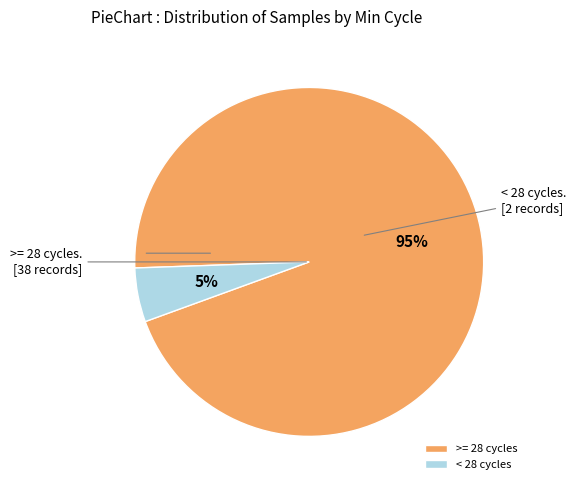

To the nearest percent, what percentage of the pie is >= 28 cycles?

95%